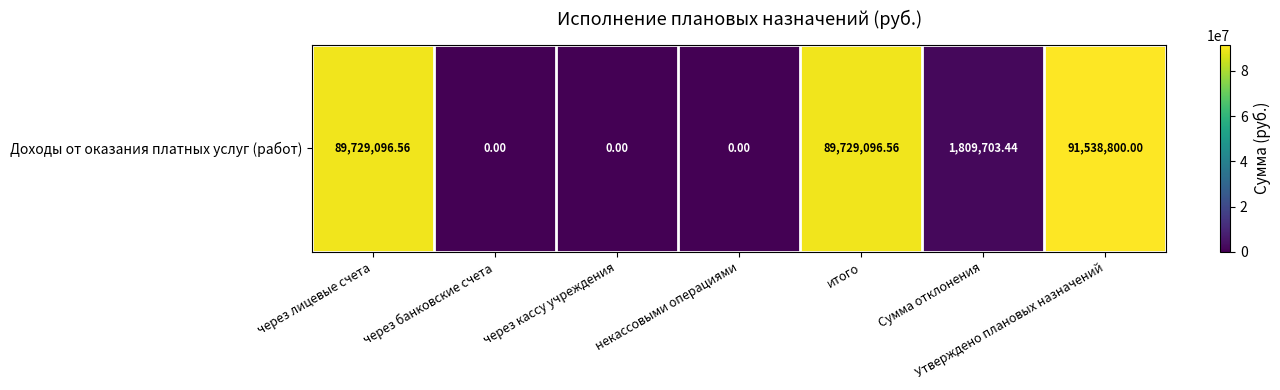

How many data points are less than 1809703?

3